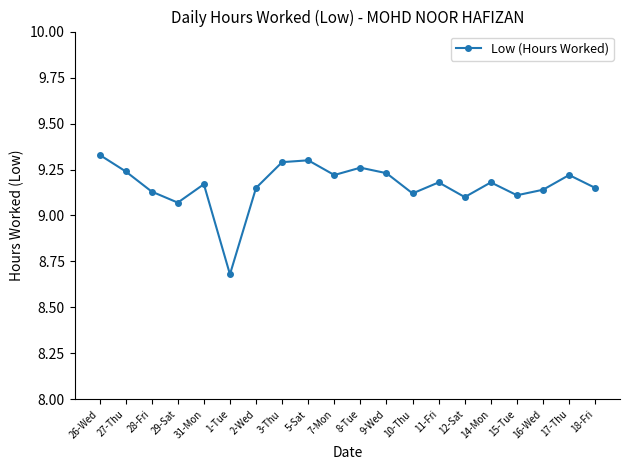

Approximately how many times larger is the value at 8-Tue compared to 18-Fri?

1.0